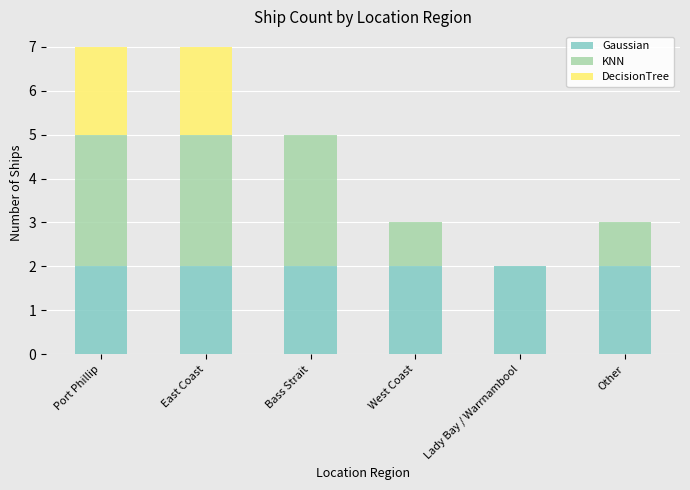

Count the number of data series in this chart.

3